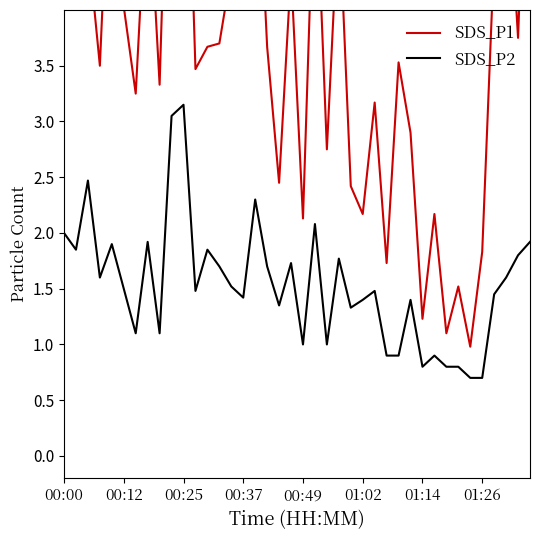

The value of SDS_P2 at 00:37 is 0.6. True or false?

False